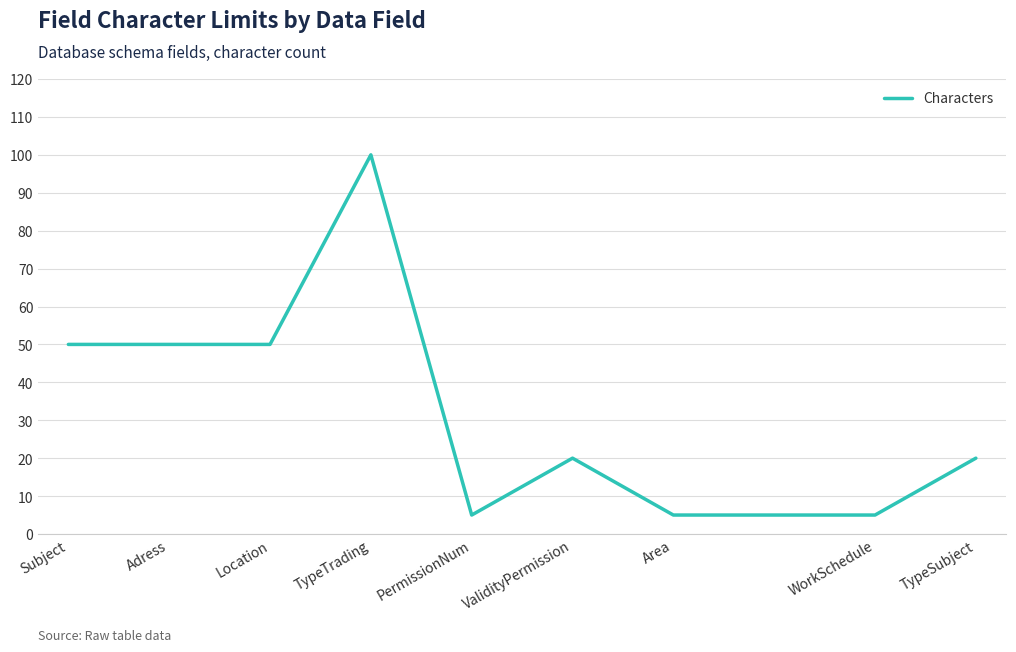

How many lines are shown in the chart?

1